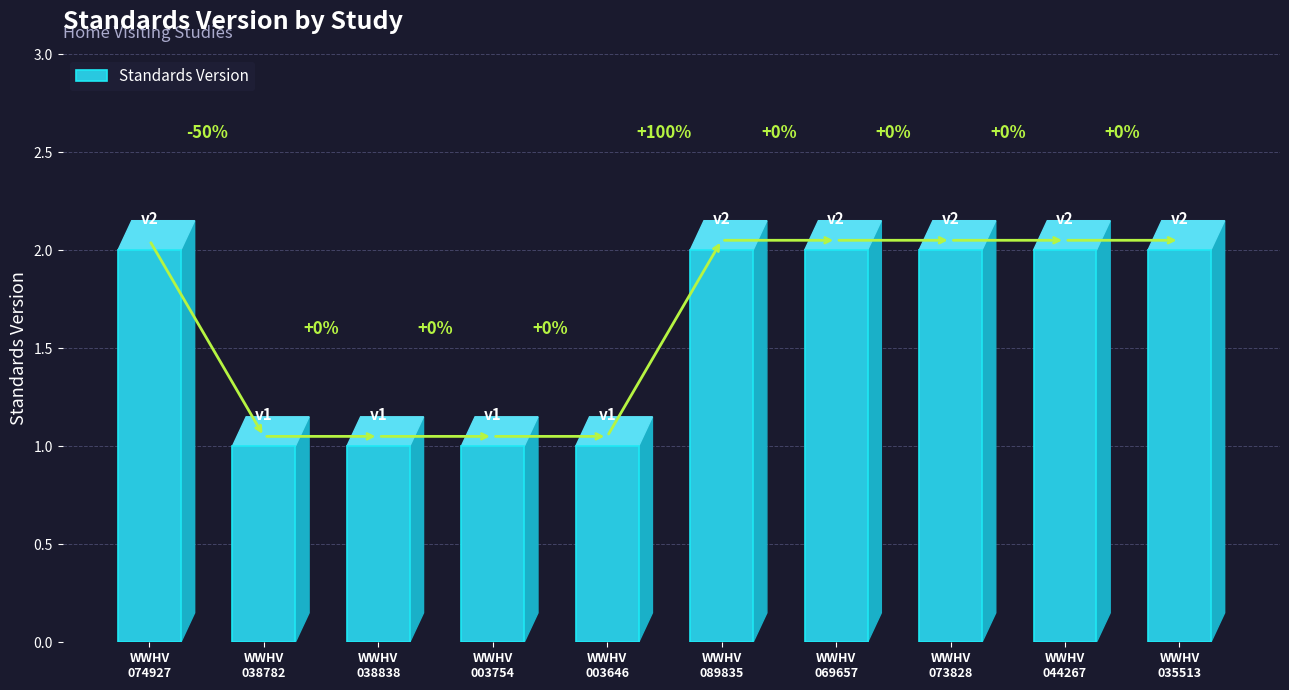

What is the minimum value shown in the chart?

1